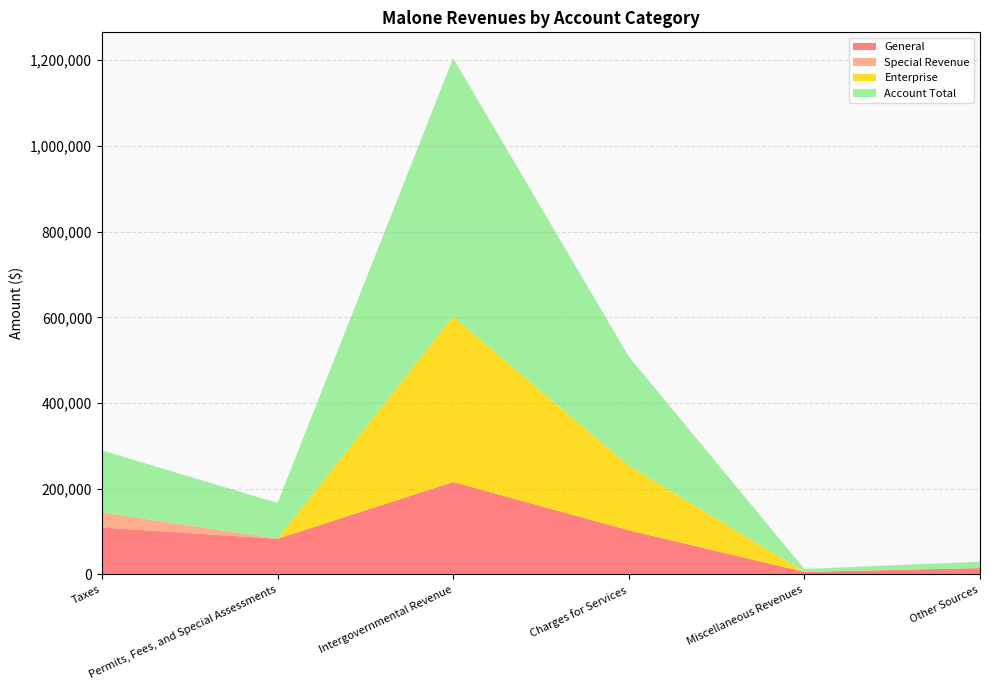

Reading left to right, extract all data points from this chart.

General: Taxes=109624	Permits, Fees, and Special Assessments=83410	Intergovernmental Revenue=215782	Charges for Services=103185	Miscellaneous Revenues=6089	Other Sources=15000
Special Revenue: Taxes=35145	Permits, Fees, and Special Assessments=0	Intergovernmental Revenue=0	Charges for Services=0	Miscellaneous Revenues=75	Other Sources=0
Enterprise: Taxes=0	Permits, Fees, and Special Assessments=0	Intergovernmental Revenue=386541	Charges for Services=151112	Miscellaneous Revenues=292	Other Sources=0
Account Total: Taxes=144769	Permits, Fees, and Special Assessments=83410	Intergovernmental Revenue=602323	Charges for Services=254297	Miscellaneous Revenues=6456	Other Sources=15000